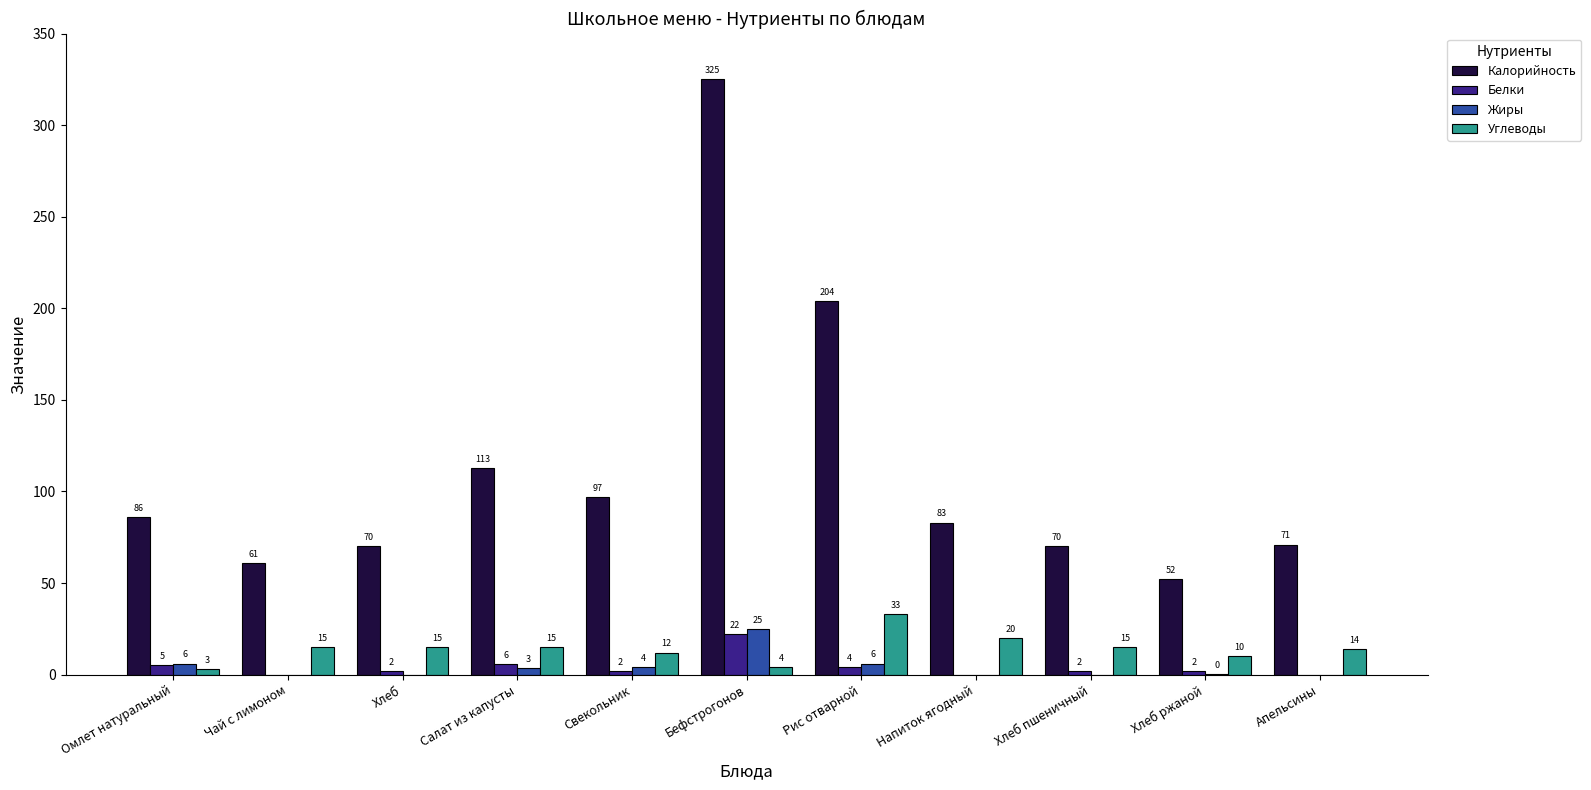

What value does the Калорийность series have at Омлет натуральный?

86.0